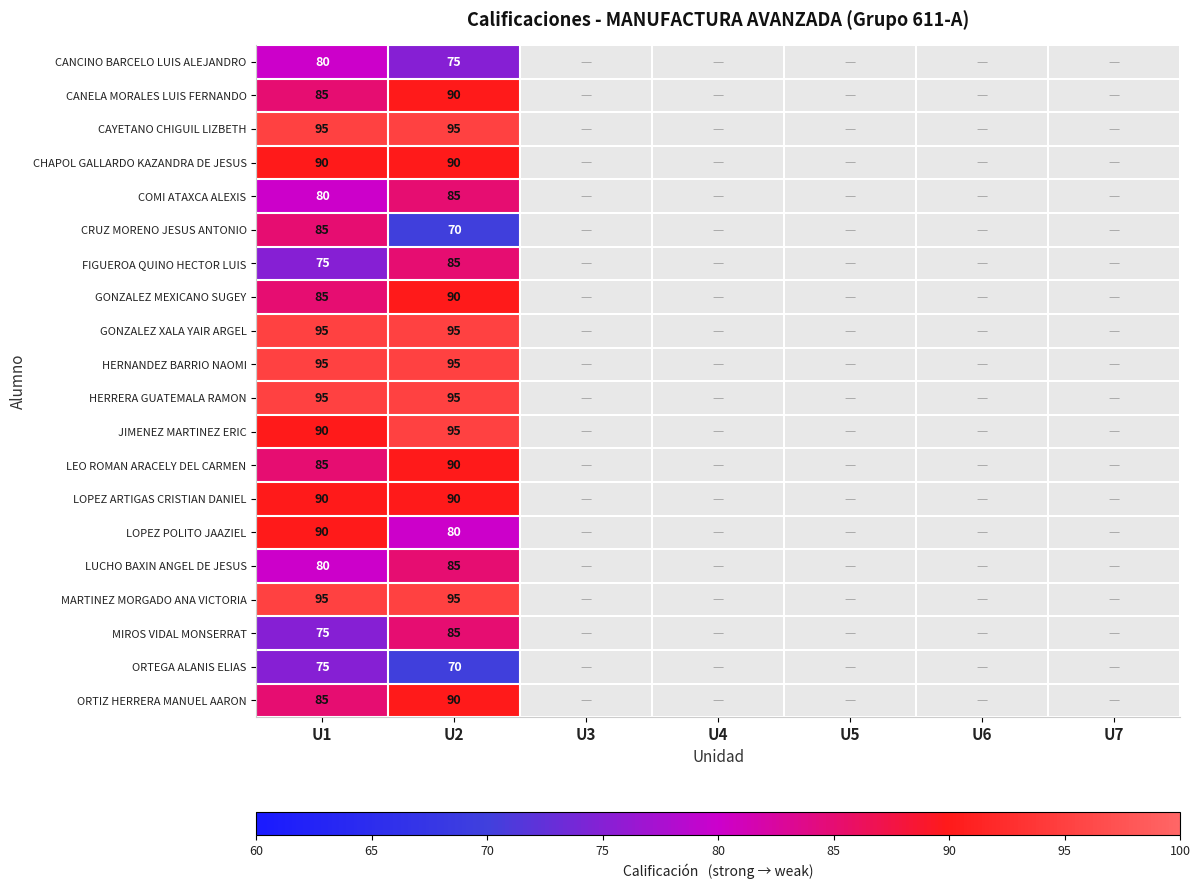

What is the greatest value displayed?

95